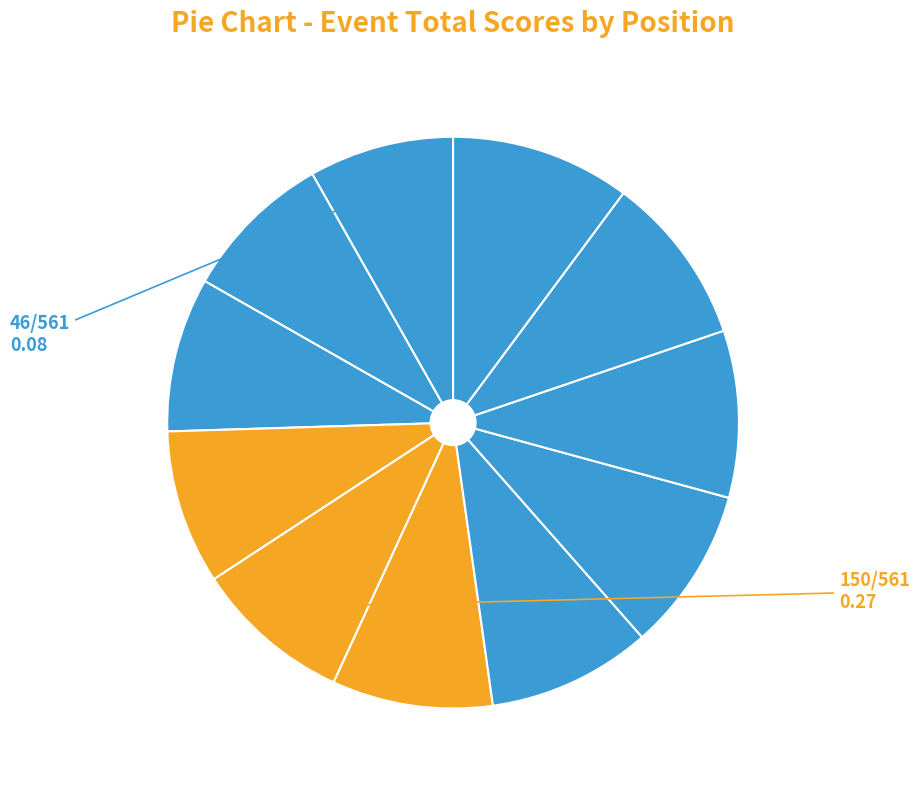

How many slices are in this pie chart?

11